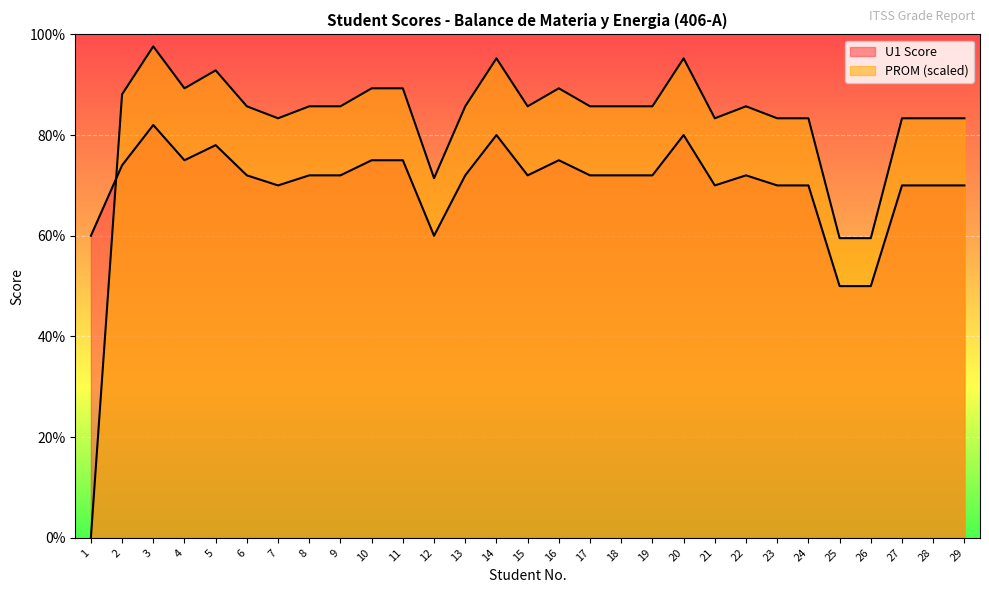

What is the value of the U1 Score point at the 22nd from the left?

72.0